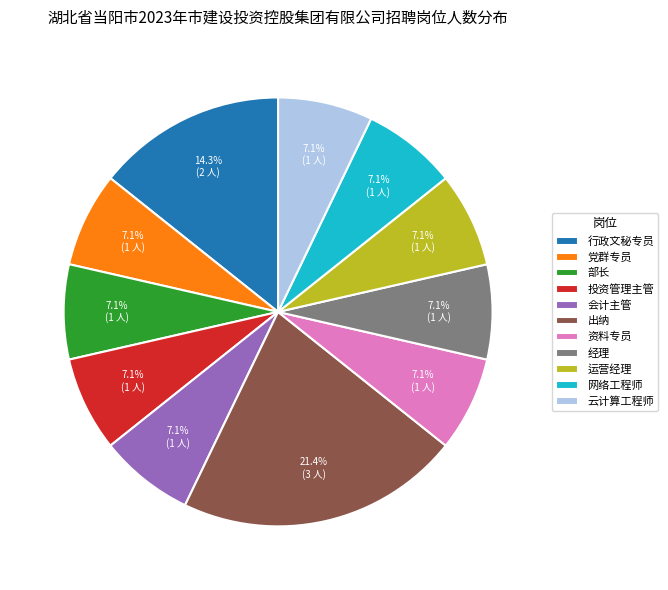

How many slices are in this pie chart?

11